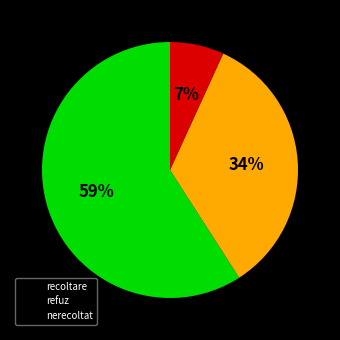

How many slices are in this pie chart?

3